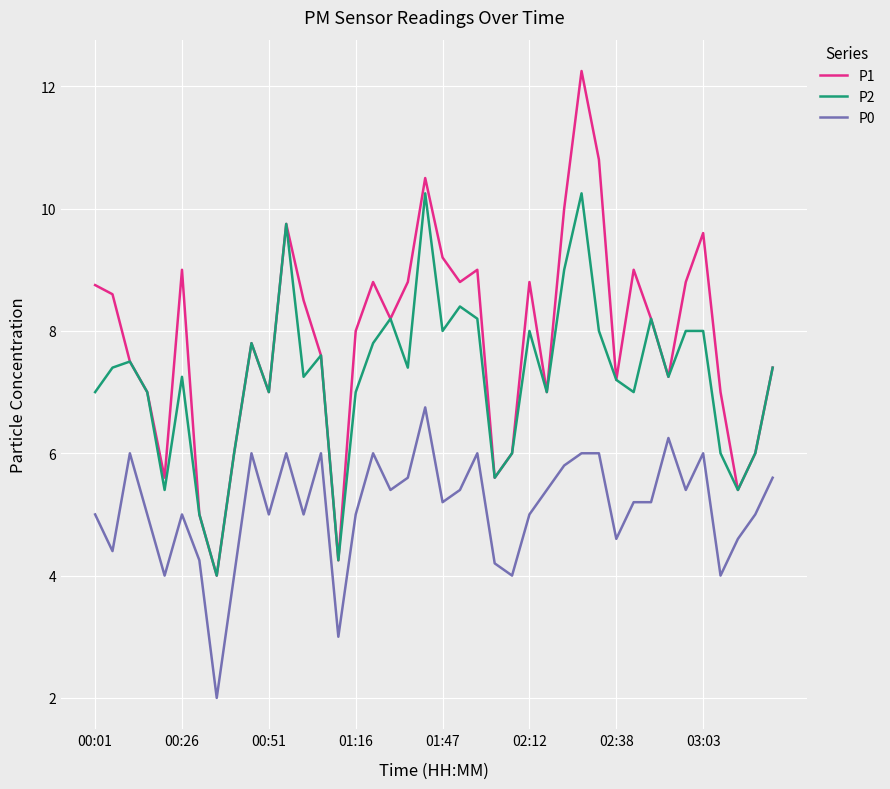

Which series has the largest total across all categories?

P1